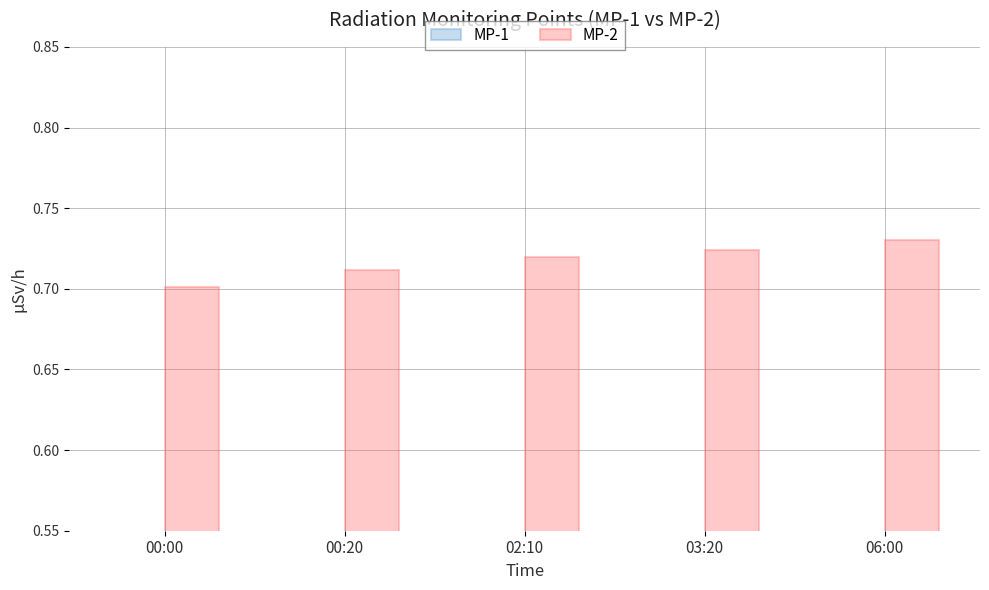

Reading left to right, transcribe all the data shown in this chart.

MP-1: 00:00=0.5	00:20=0.5	02:10=0.5	03:20=0.5	06:00=0.5
MP-2: 00:00=0.7	00:20=0.7	02:10=0.7	03:20=0.7	06:00=0.7